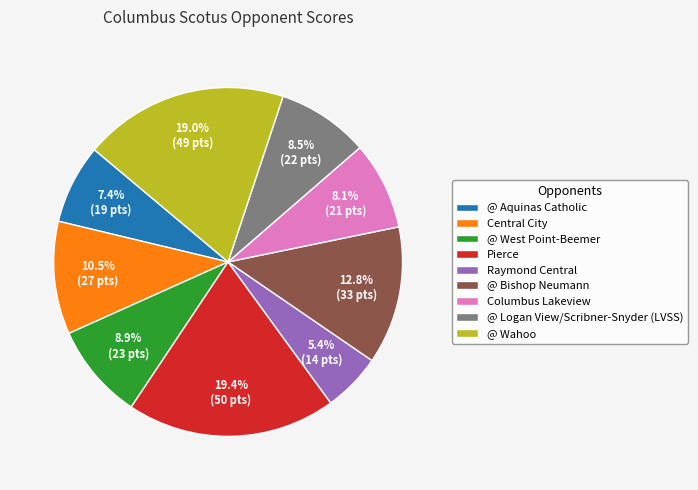

Approximately how many times larger is the value at Central City compared to @ Logan View/Scribner-Snyder (LVSS)?

1.2